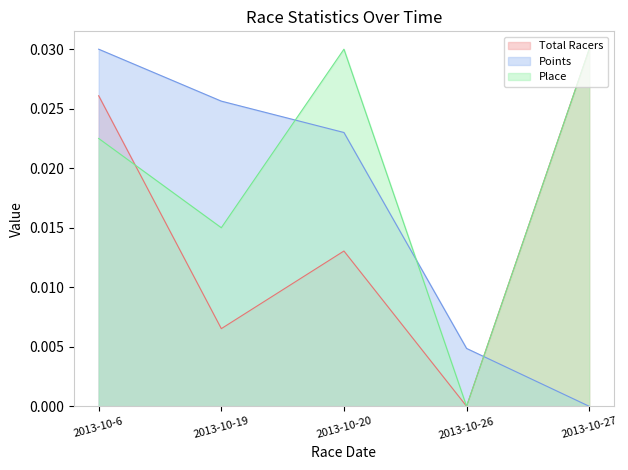

Reading left to right, extract all data points from this chart.

Total Racers: 2013-10-6=0.0	2013-10-19=0.0	2013-10-20=0.0	2013-10-26=0.0	2013-10-27=0.0
Points: 2013-10-6=0.0	2013-10-19=0.0	2013-10-20=0.0	2013-10-26=0.0	2013-10-27=0.0
Place: 2013-10-6=0.0	2013-10-19=0.0	2013-10-20=0.0	2013-10-26=0.0	2013-10-27=0.0